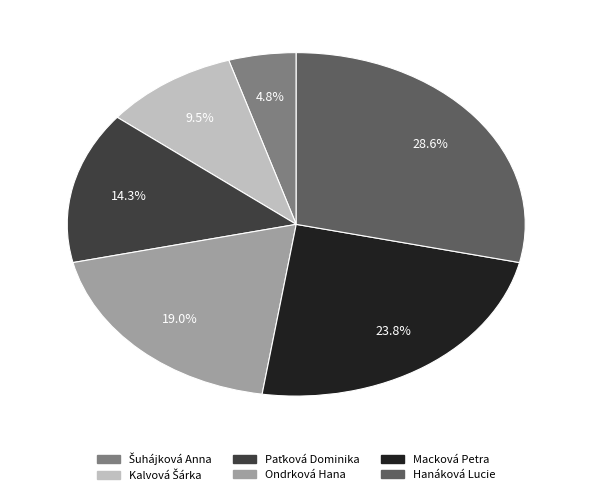

How much of the chart is everything except Macková Petra?

76.2%